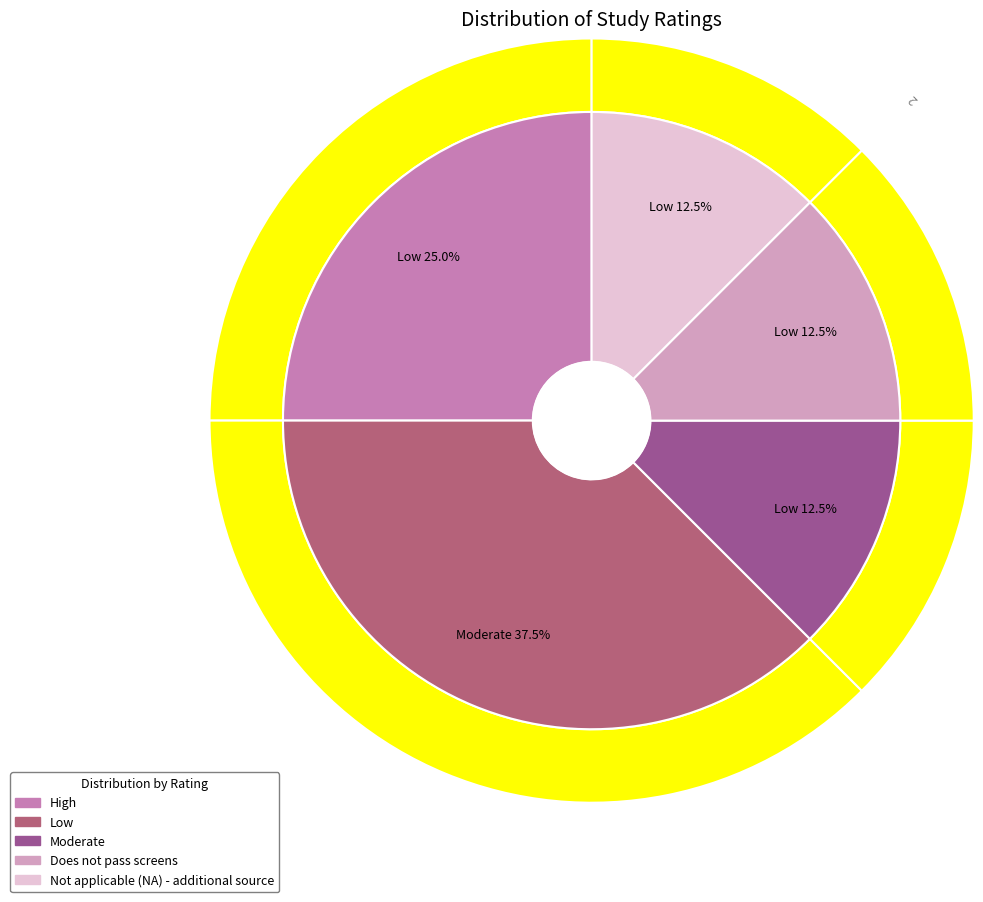

To the nearest percent, what is the combined percentage of Moderate and High?

38%